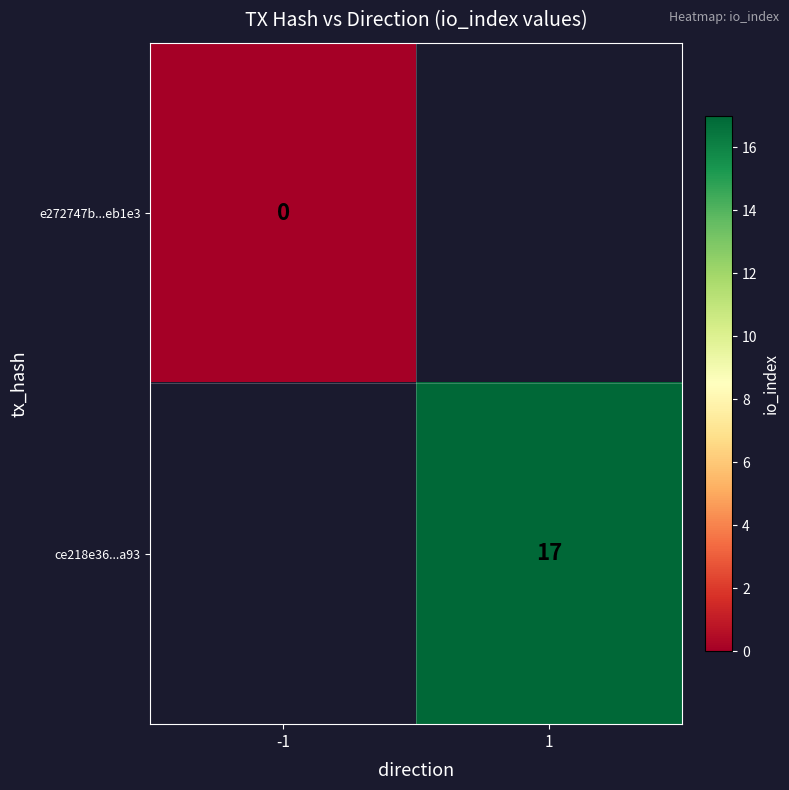

How many distinct data groups are displayed?

2